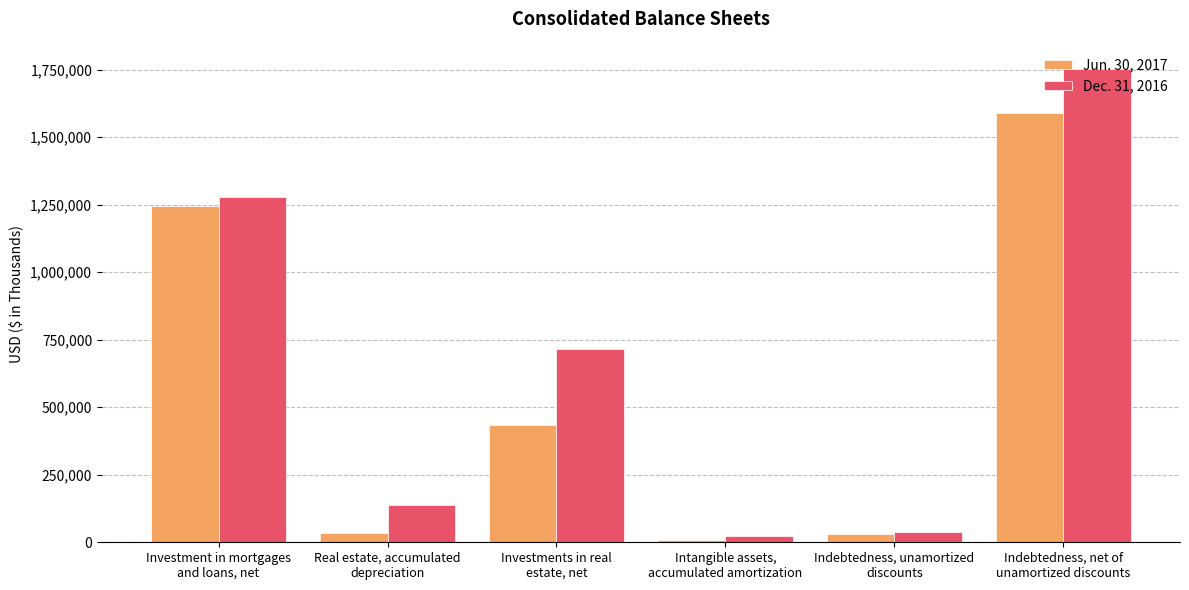

Rank the series by their average value, from lowest to highest.

Jun. 30, 2017, Dec. 31, 2016